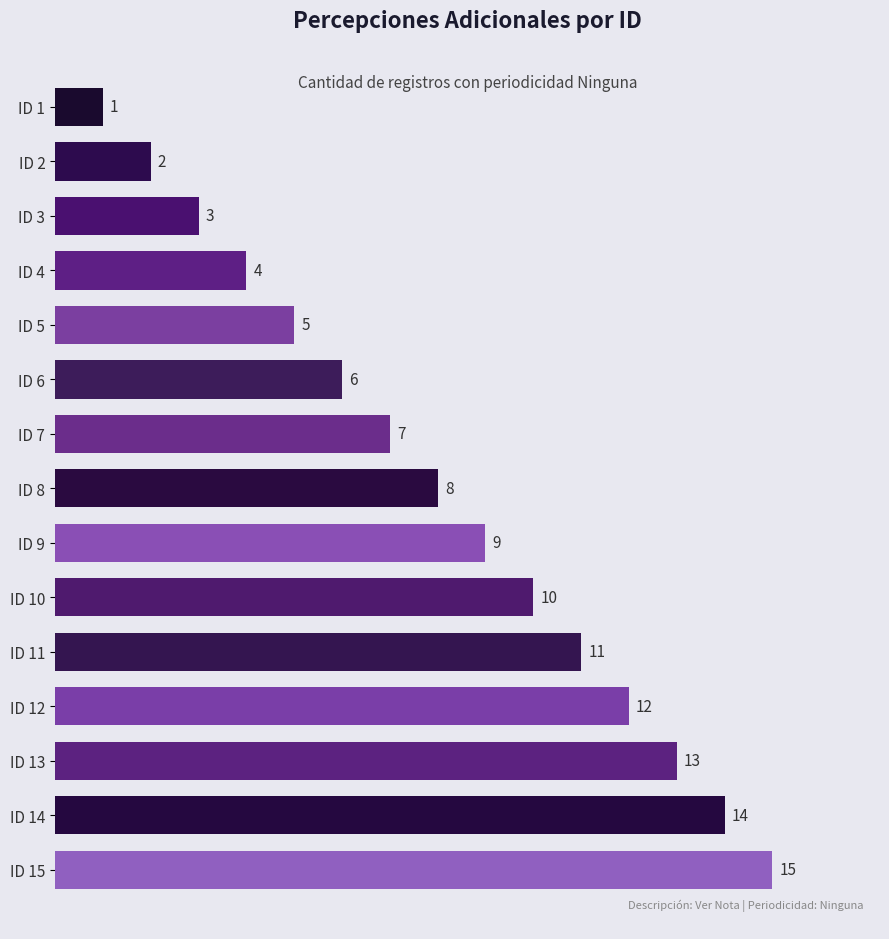

What is the average value?

8